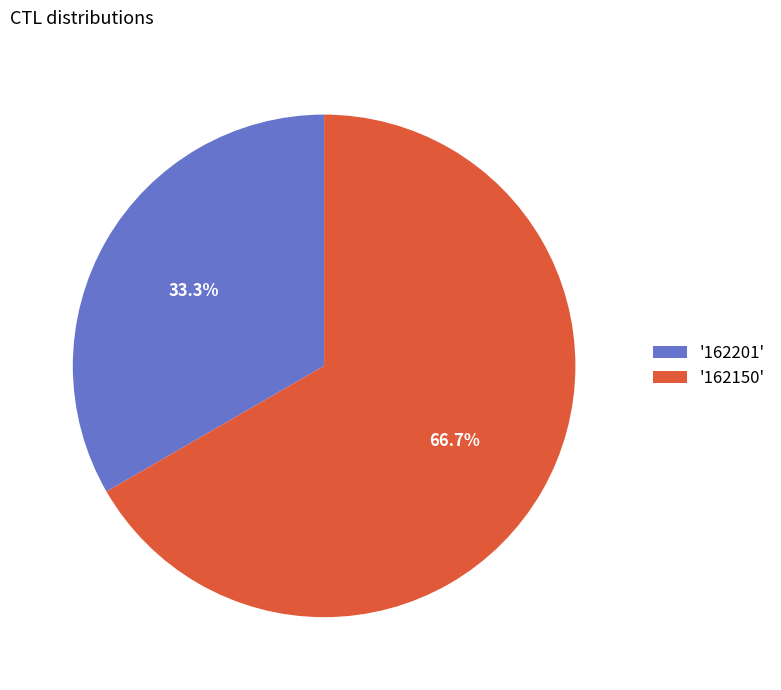

What is the majority slice?

'162150'